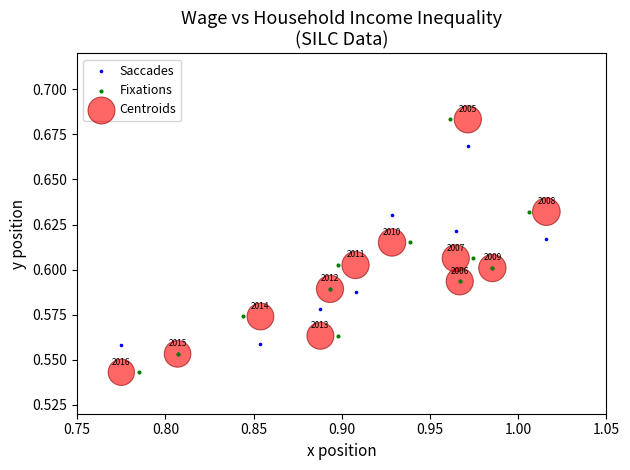

What are all the series names shown in the legend?

Saccades, Fixations, Centroids